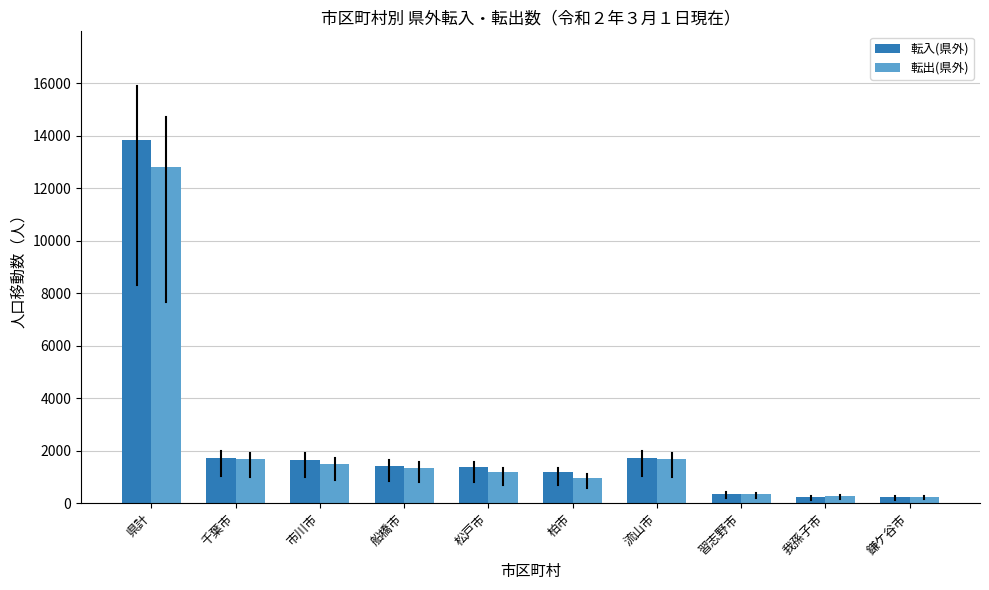

Rank the series by their maximum value, from lowest to highest.

転出(県外), 転入(県外)